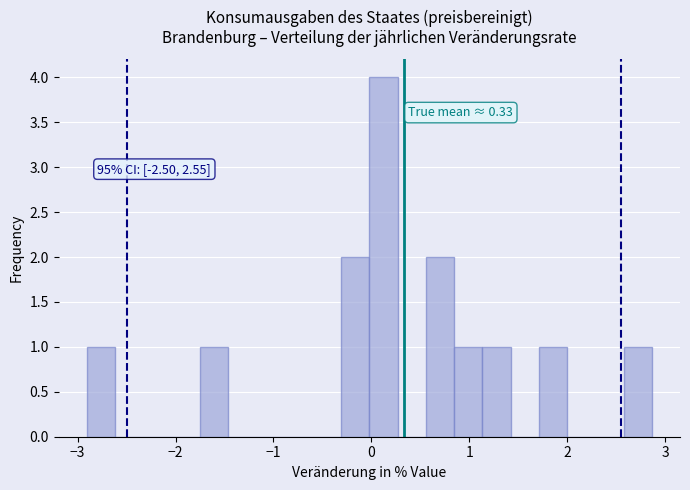

Read against the x-axis, roughly where is the centre of the tallest bar?

0.1